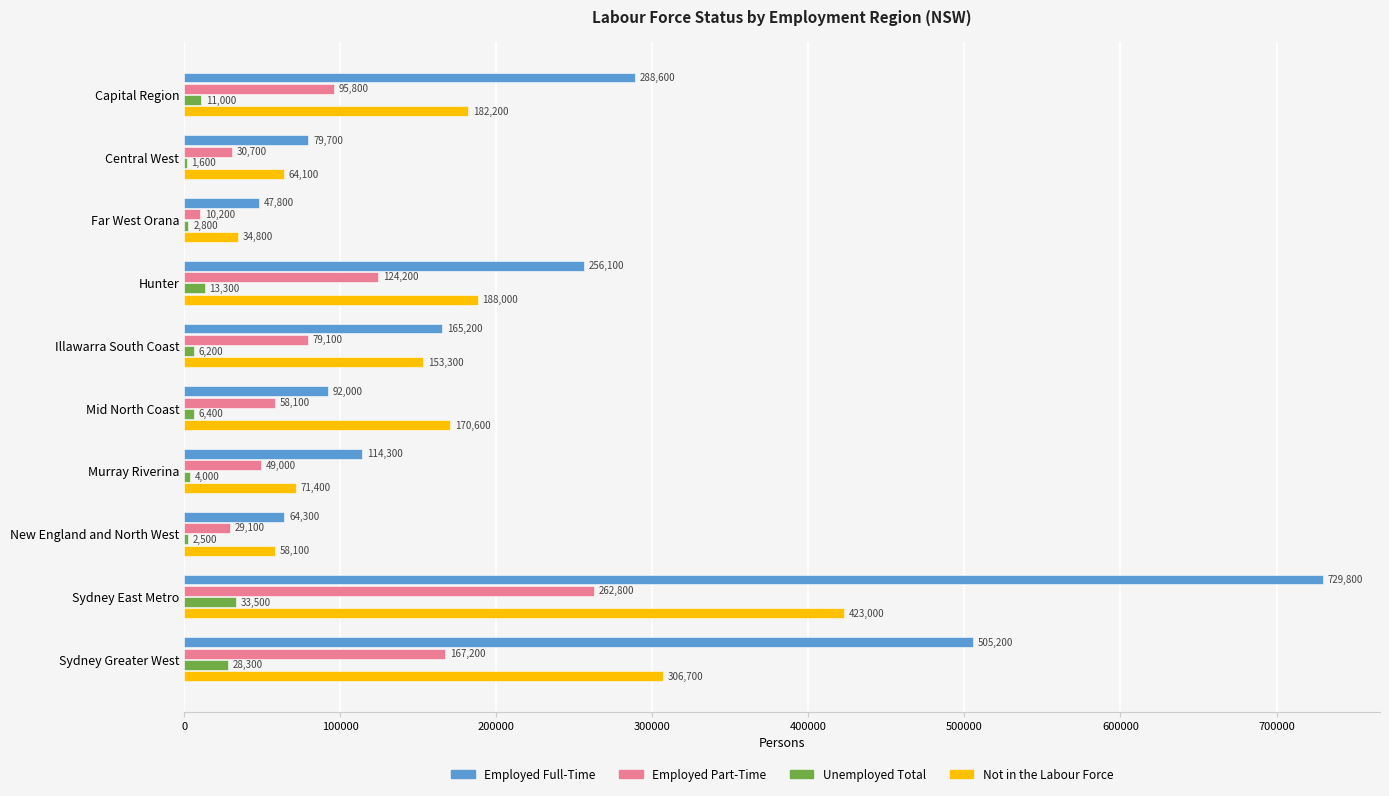

What is the sum of the Unemployed Total values at Far West Orana and Capital Region?

13800